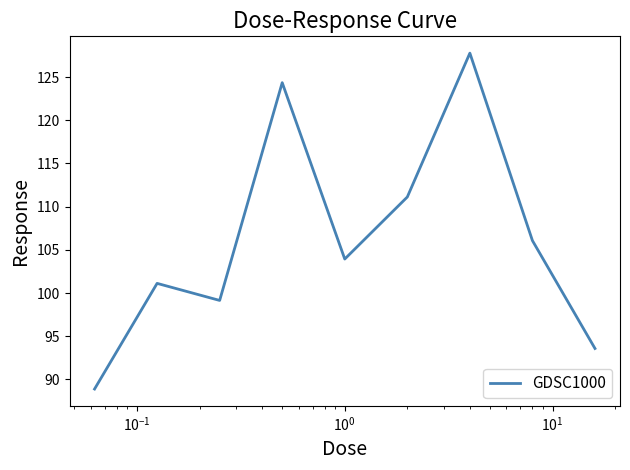

What is the difference between the maximum and minimum values?

38.9